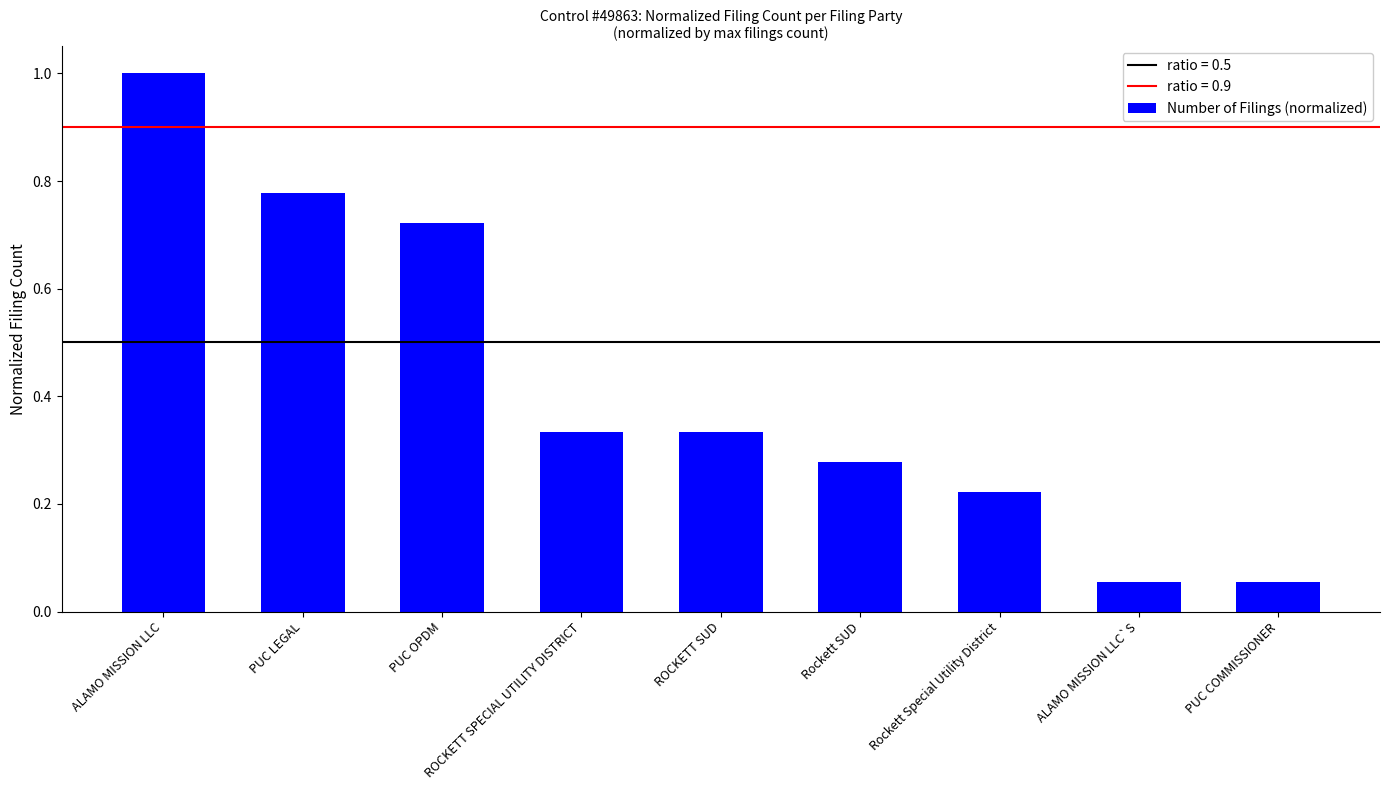

What is the label of the 5th bar from the right?

ROCKETT SUD